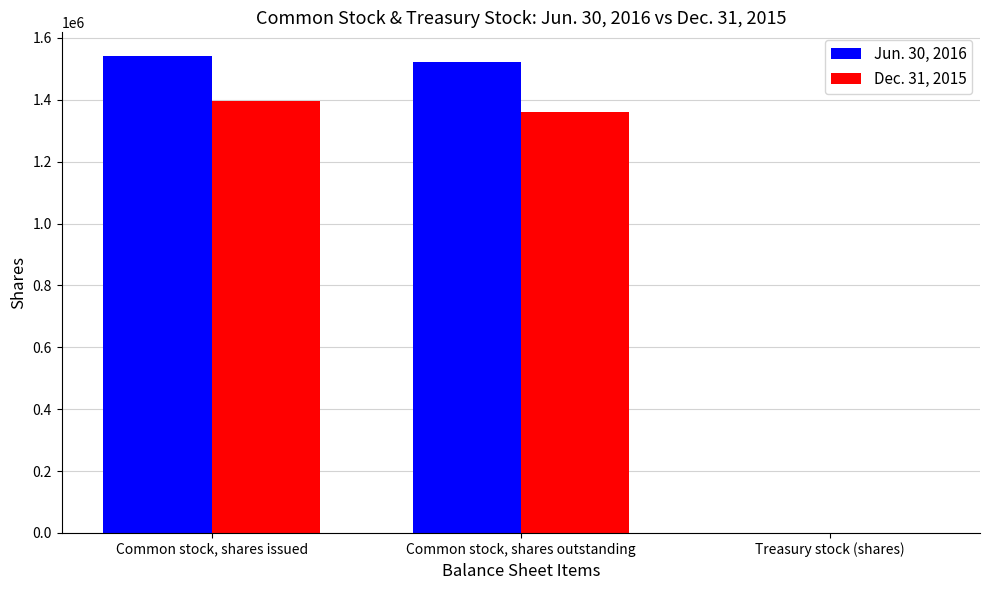

Which series has the largest total across all categories?

Jun. 30, 2016